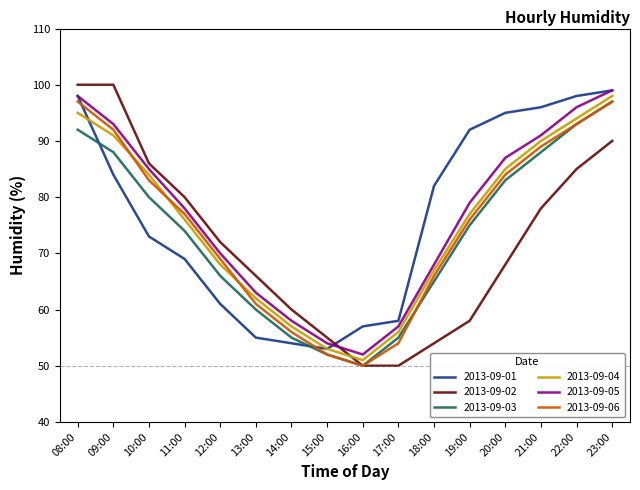

Rank the series at 12:00 from lowest to highest value.

2013-09-01, 2013-09-03, 2013-09-04, 2013-09-06, 2013-09-05, 2013-09-02